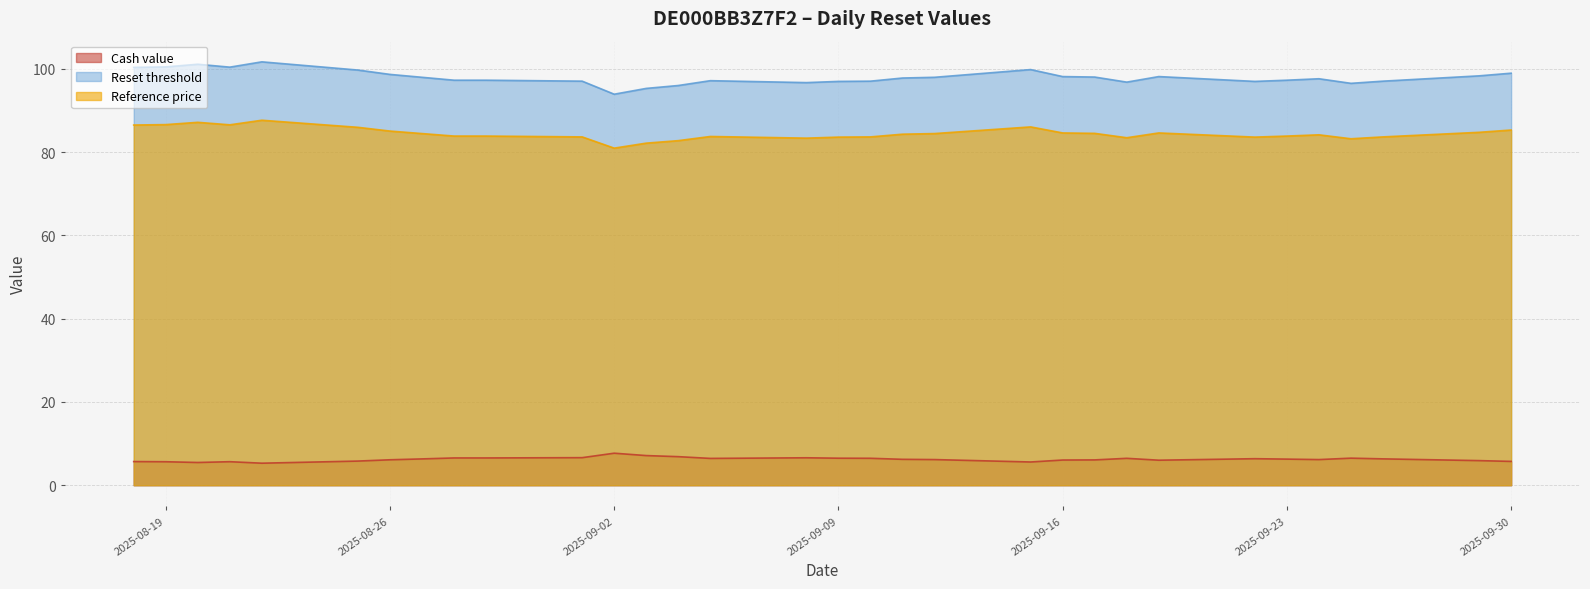

What is the difference between the Cash value values at 2025-09-30 and 2025-09-29?

0.2